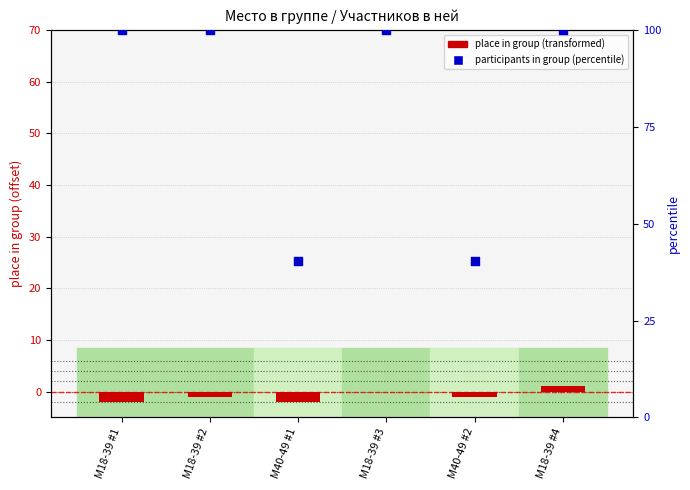

At how many categories does at least one series exceed 99?

4